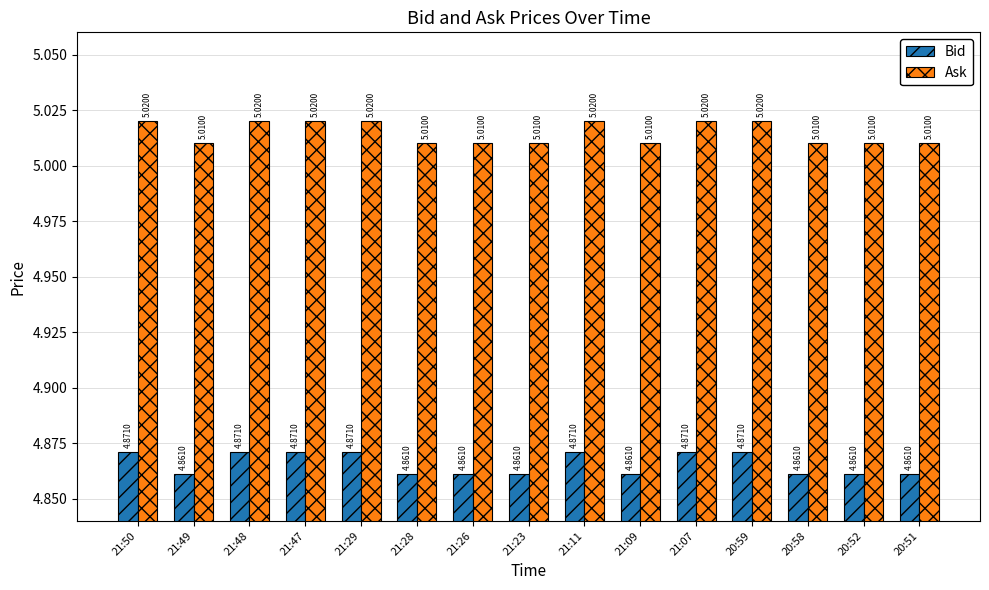

How many bars are there in total?

30